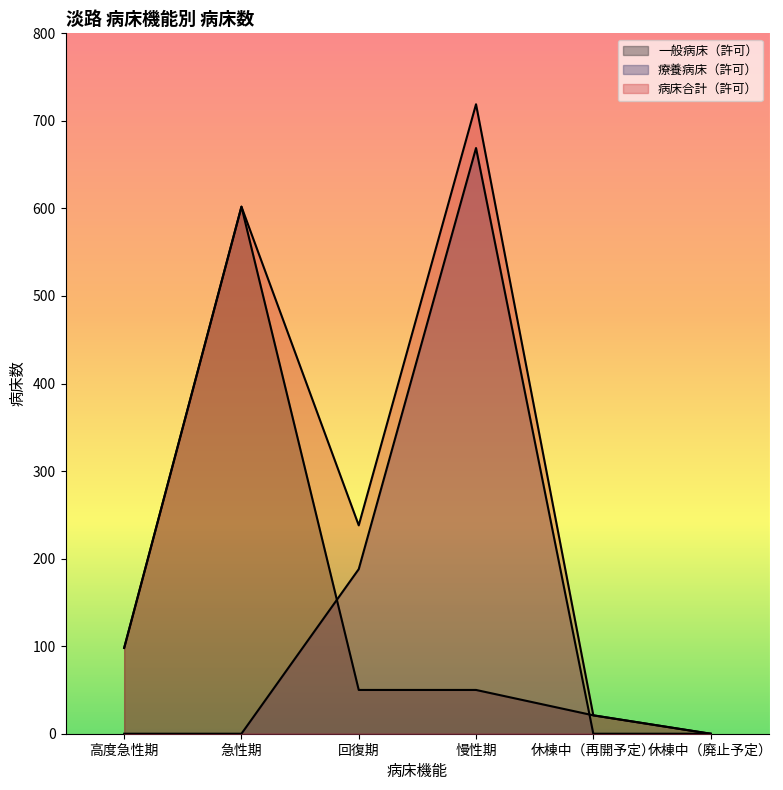

Reading left to right, extract all data points from this chart.

一般病床（許可）: 高度急性期=98	急性期=602	回復期=50	慢性期=50	休棟中（再開予定）=21	休棟中（廃止予定）=0
療養病床（許可）: 高度急性期=0	急性期=0	回復期=188	慢性期=669	休棟中（再開予定）=0	休棟中（廃止予定）=0
病床合計（許可）: 高度急性期=98	急性期=602	回復期=238	慢性期=719	休棟中（再開予定）=21	休棟中（廃止予定）=0